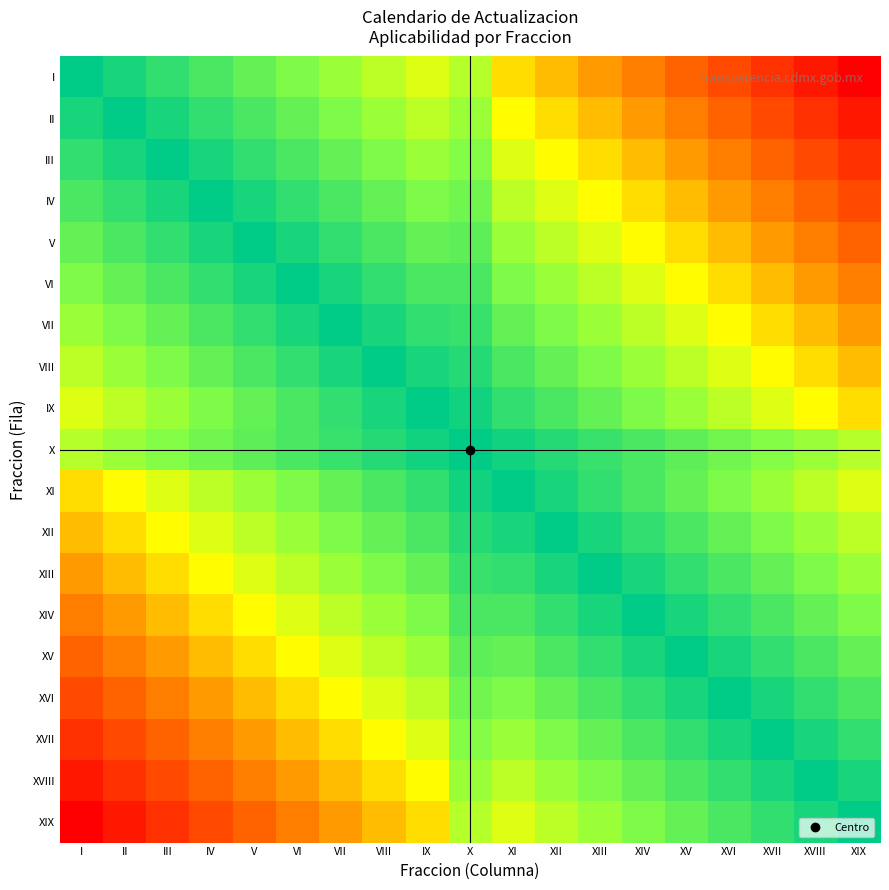

How many data points does each series have?

19